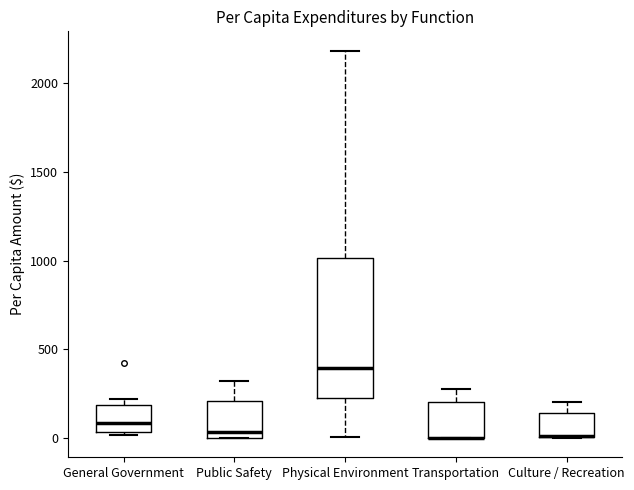

Where does the median line of the box for Physical Environment sit on the y-axis? The values are not printed on the chart, so give them approximately, as read against the axis.

400